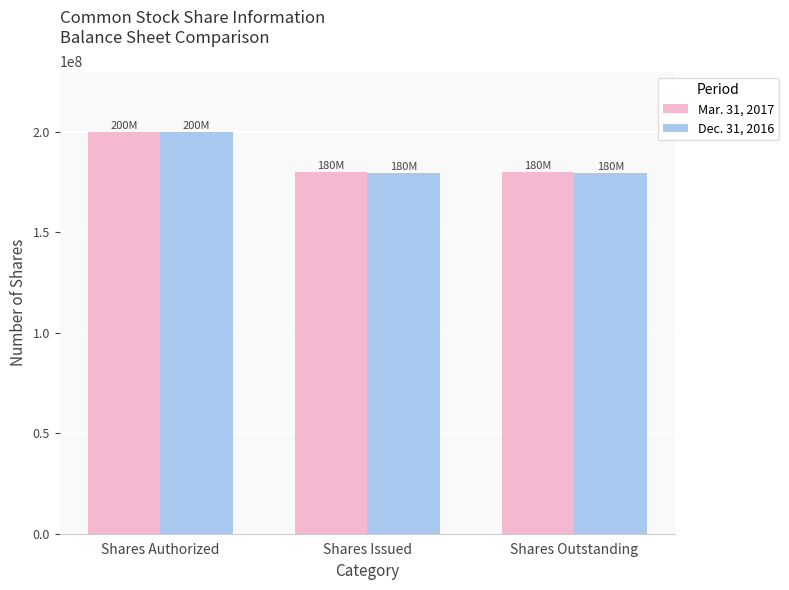

What is the difference between the maximum and minimum values in the Dec. 31, 2016 series?

20477469